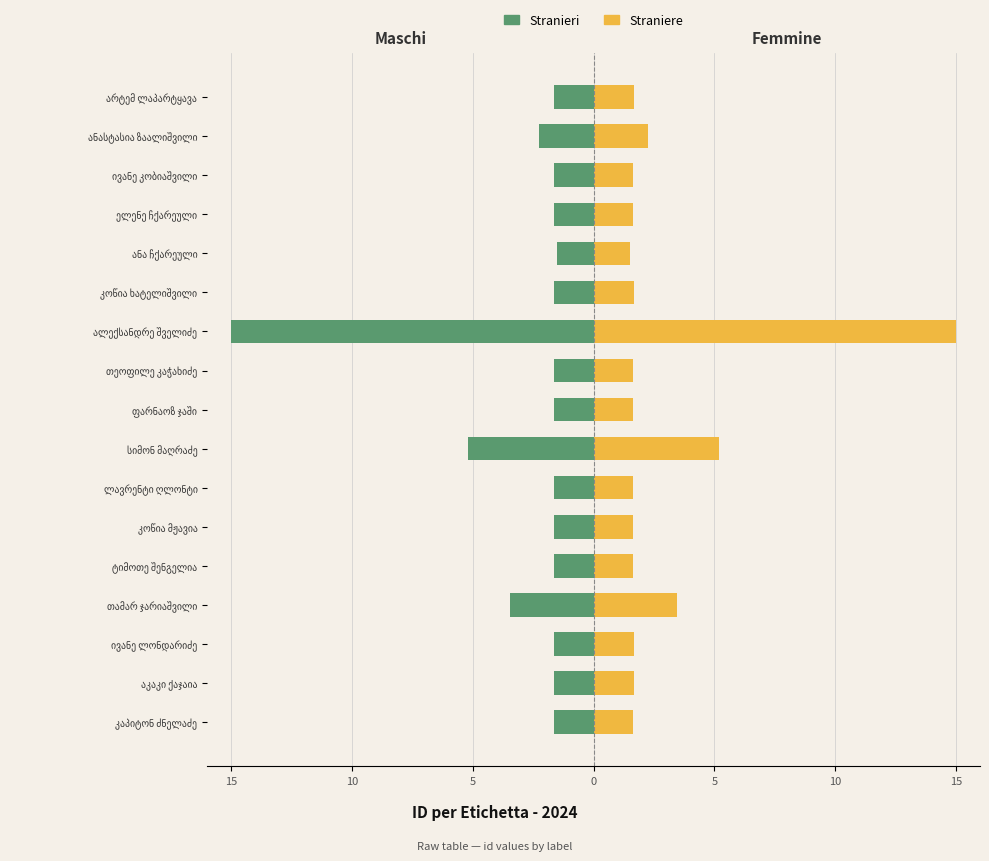

Count the number of categories in the chart.

17